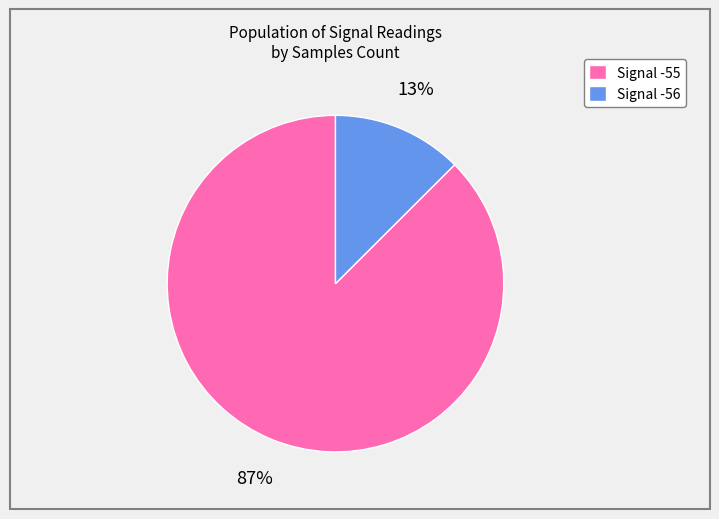

Do Signal -56 and Signal -55 together represent more than half of the pie?

Yes